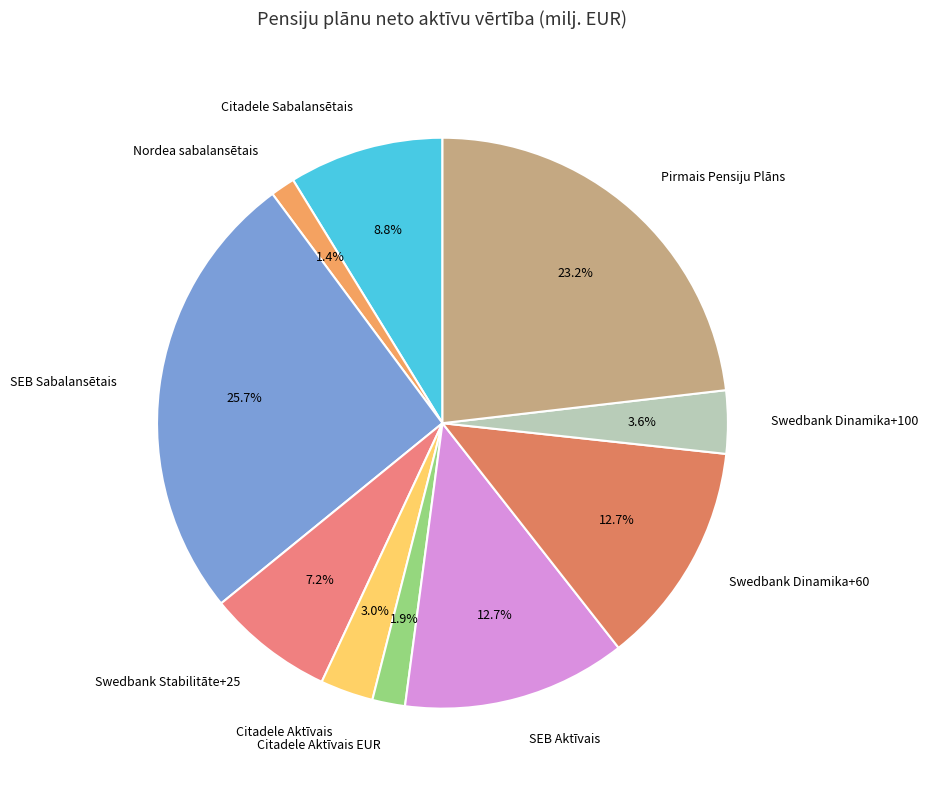

Count the number of slices in the pie.

10